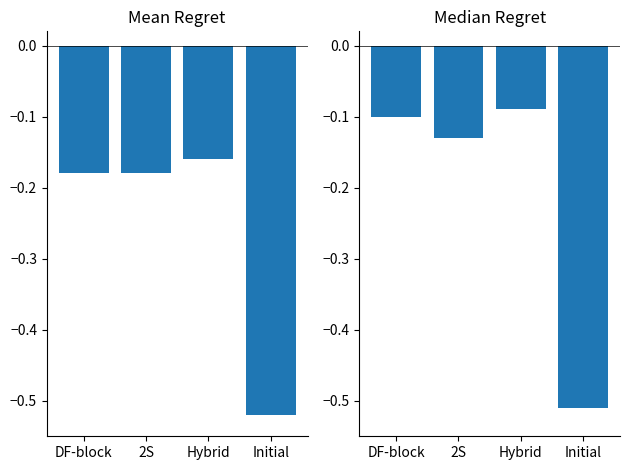

What is the value of the Mean Regret bar at the 1st from the left?

-0.2